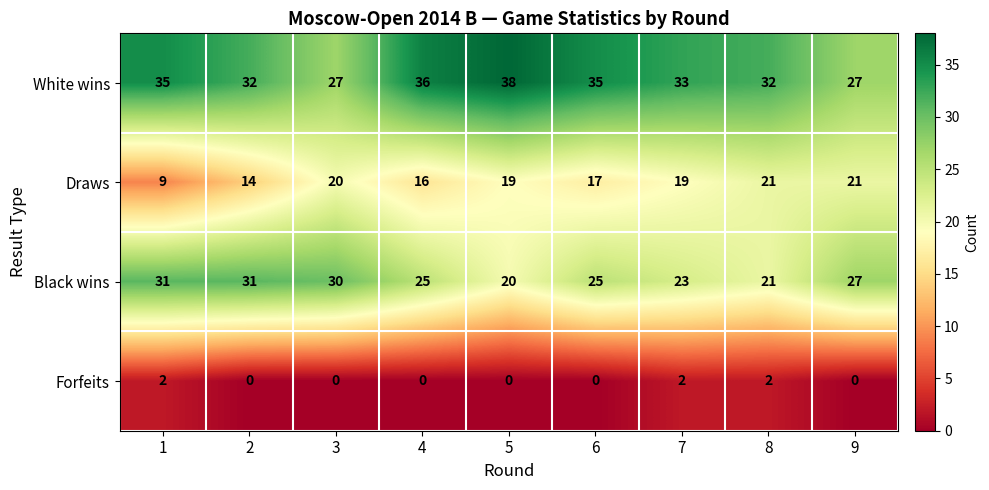

What is the sum of the White wins values at 7 and 2?

65